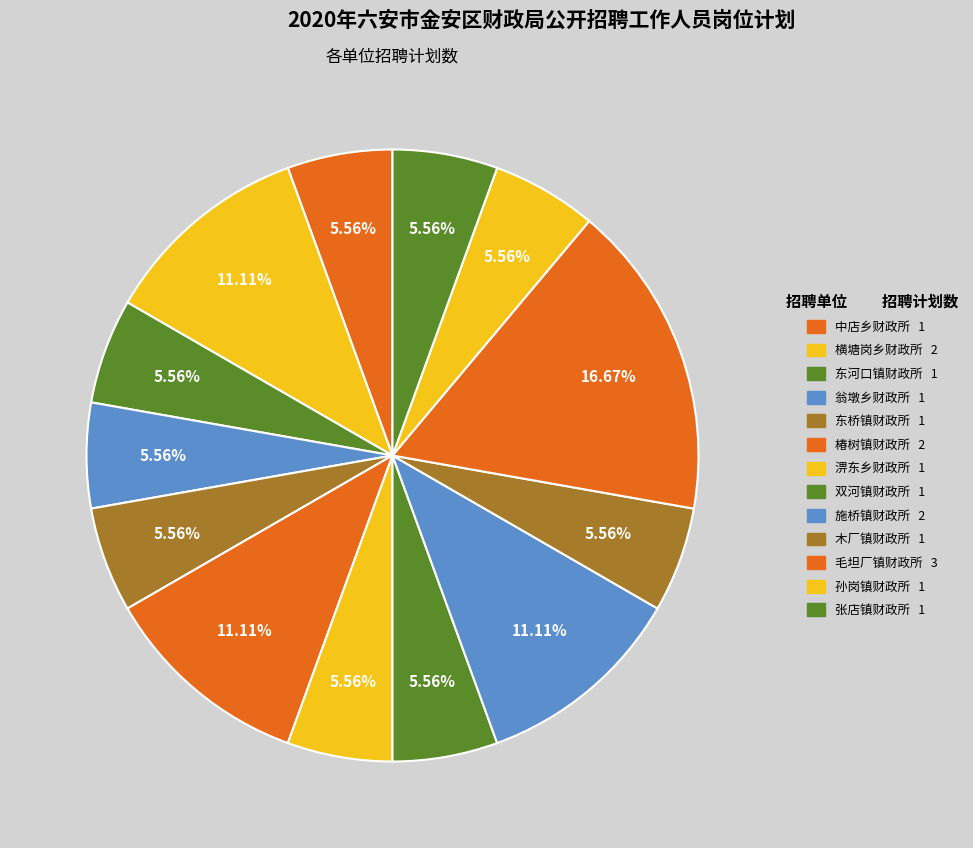

Count the number of slices in the pie.

13